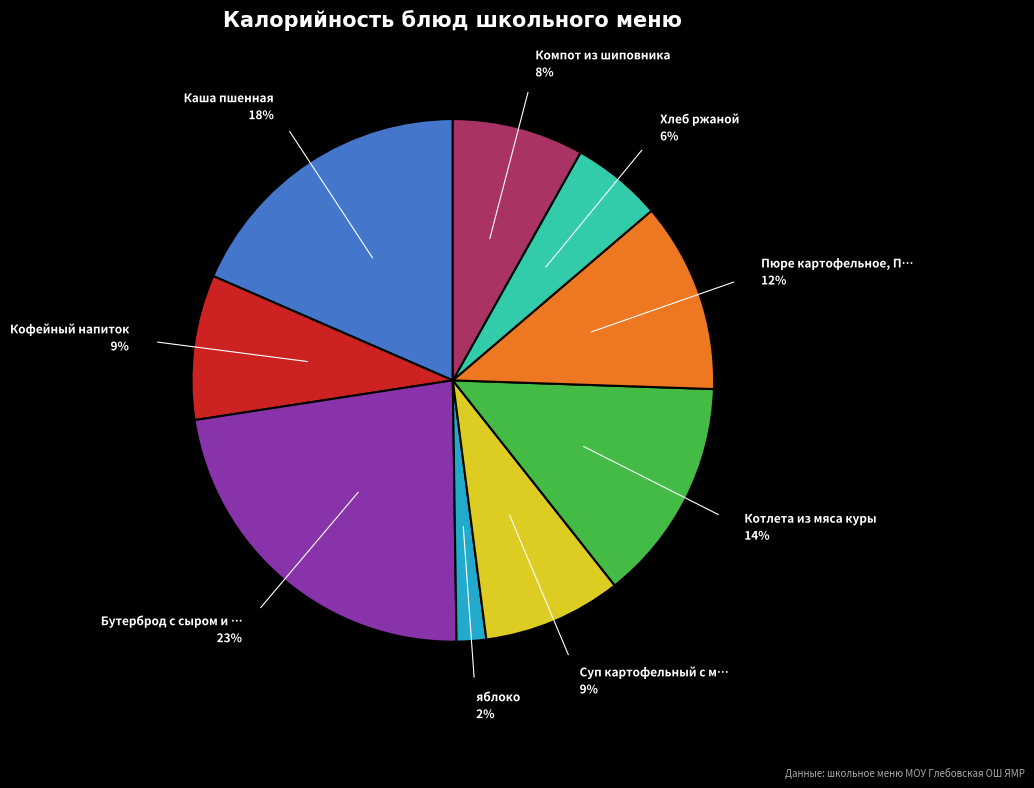

To the nearest percent, what is the difference between the largest and smallest slice percentages?

21%